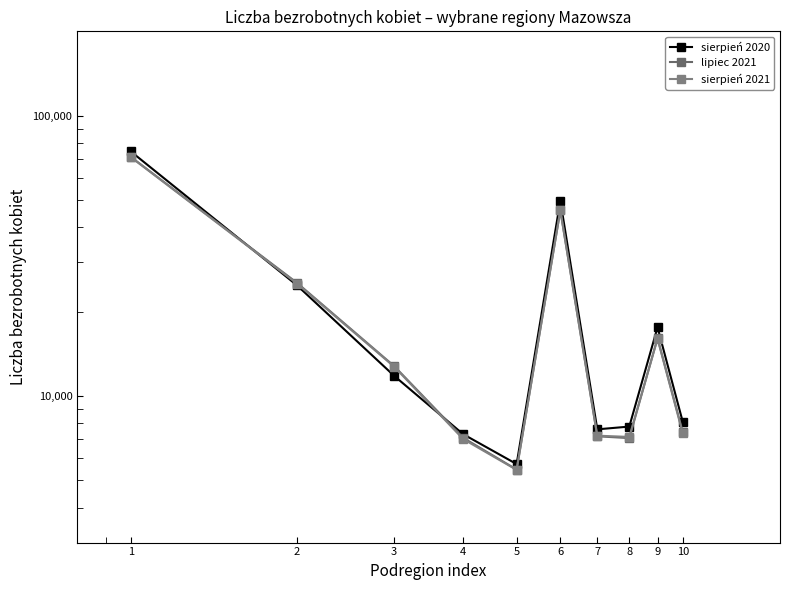

What is the value of the sierpień 2021 point at the 1st from the left?

71160